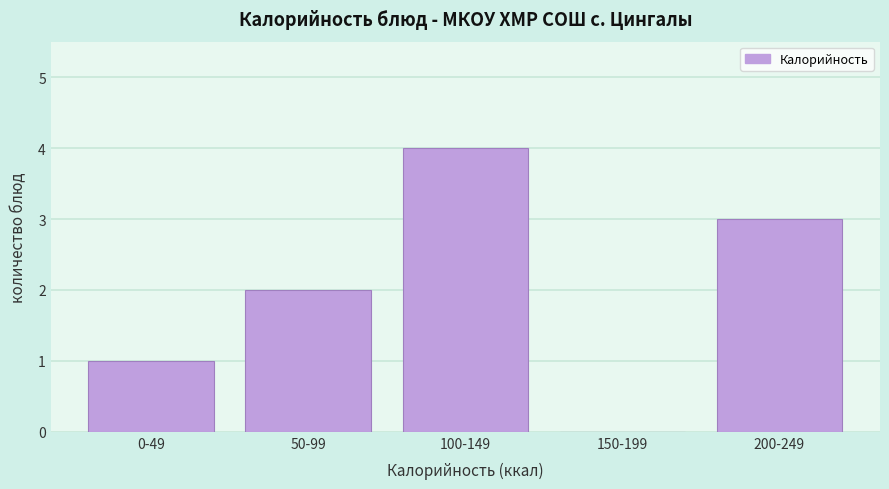

Reading left to right, what are all the values shown in this chart?

0-49=1	50-99=2	100-149=4	150-199=0	200-249=3